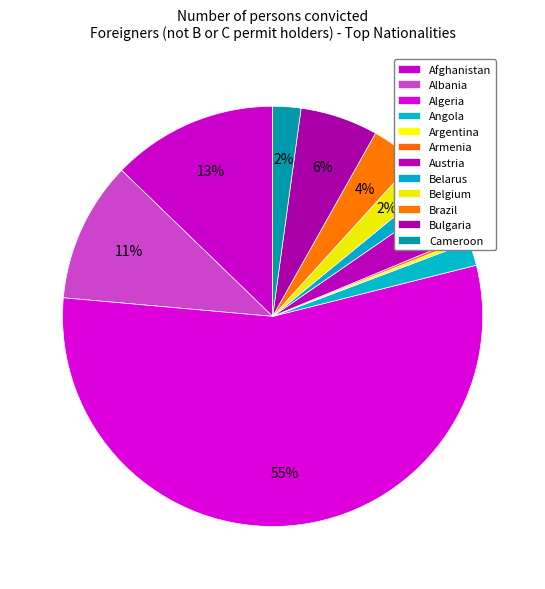

What is the change in value from Albania to Bulgaria?

-85